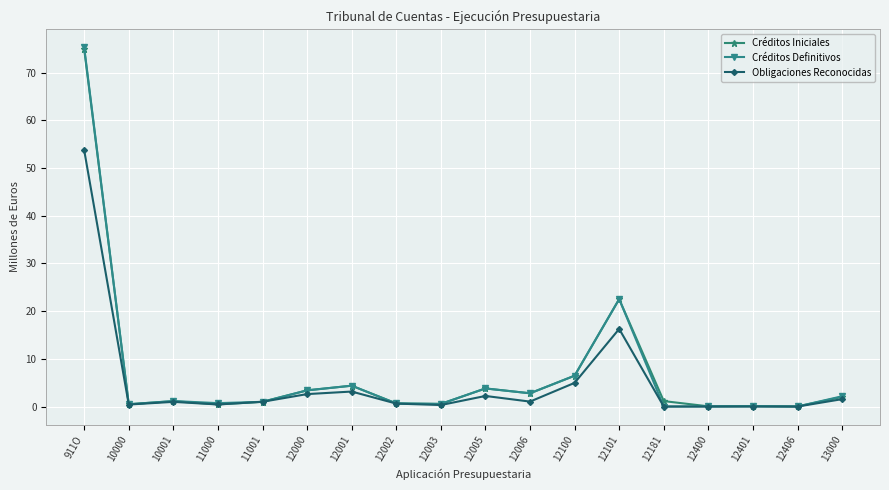

Is it true that Obligaciones Reconocidas equals 24.1 at 12401?

False